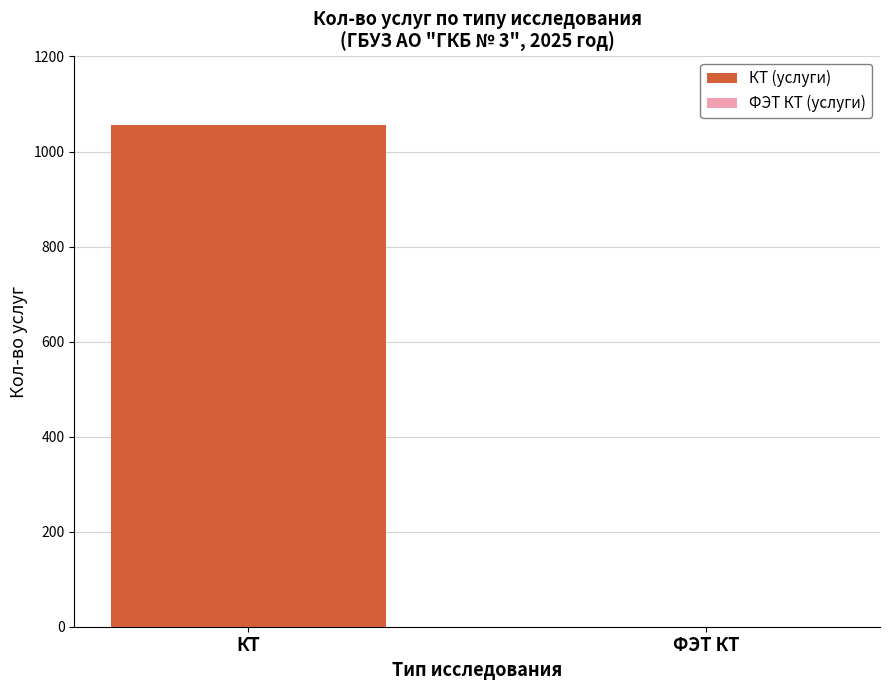

What is the sum of the values at КТ and ФЭТ КТ?

1055